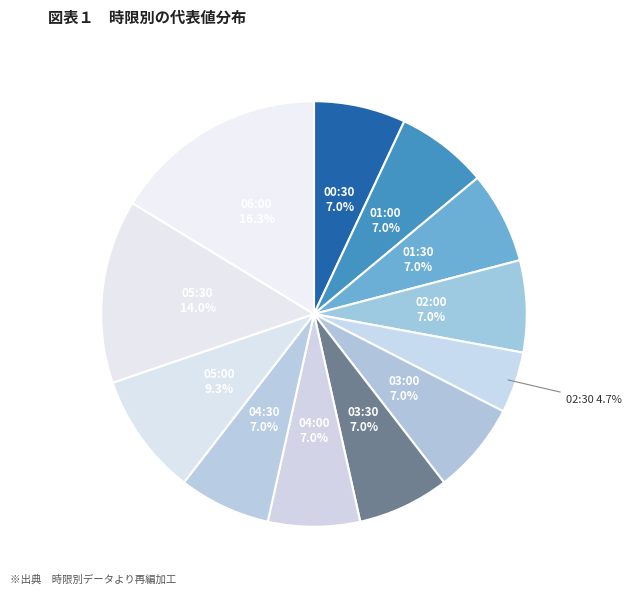

How many slices are in this pie chart?

12